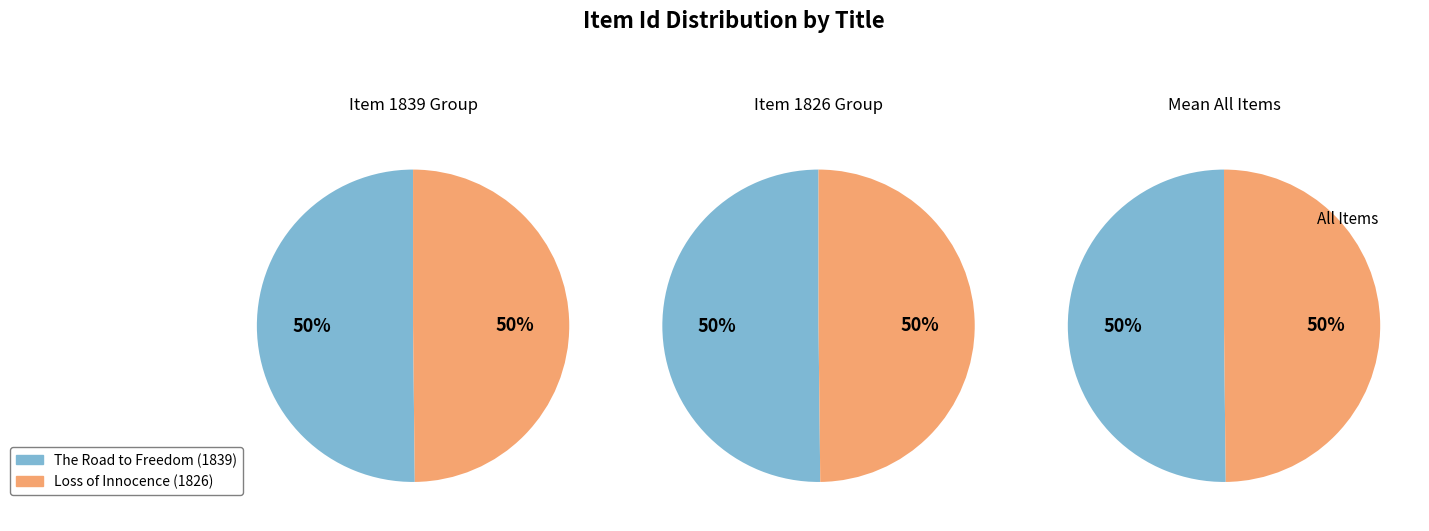

Which has a higher value, The Road to Freedom or Loss of Innocence?

The Road to Freedom